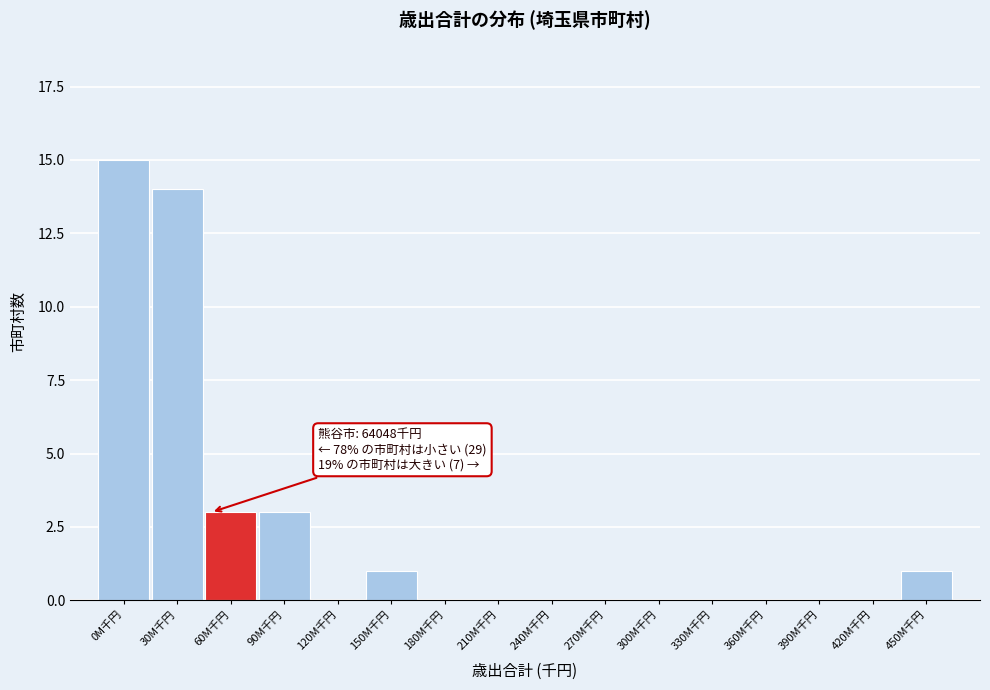

Reading left to right, transcribe all the data shown in this chart.

0M千円=15	30M千円=14	60M千円=3	90M千円=3	120M千円=0	150M千円=1	180M千円=0	210M千円=0	240M千円=0	270M千円=0	300M千円=0	330M千円=0	360M千円=0	390M千円=0	420M千円=0	450M千円=1